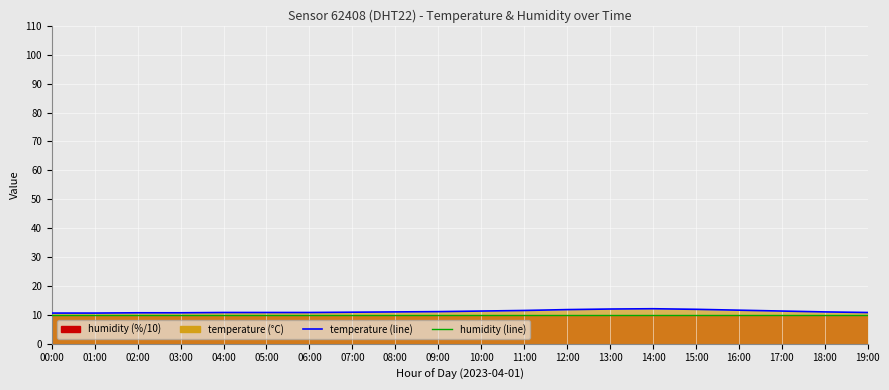

What is the minimum value shown in the chart?

10.0